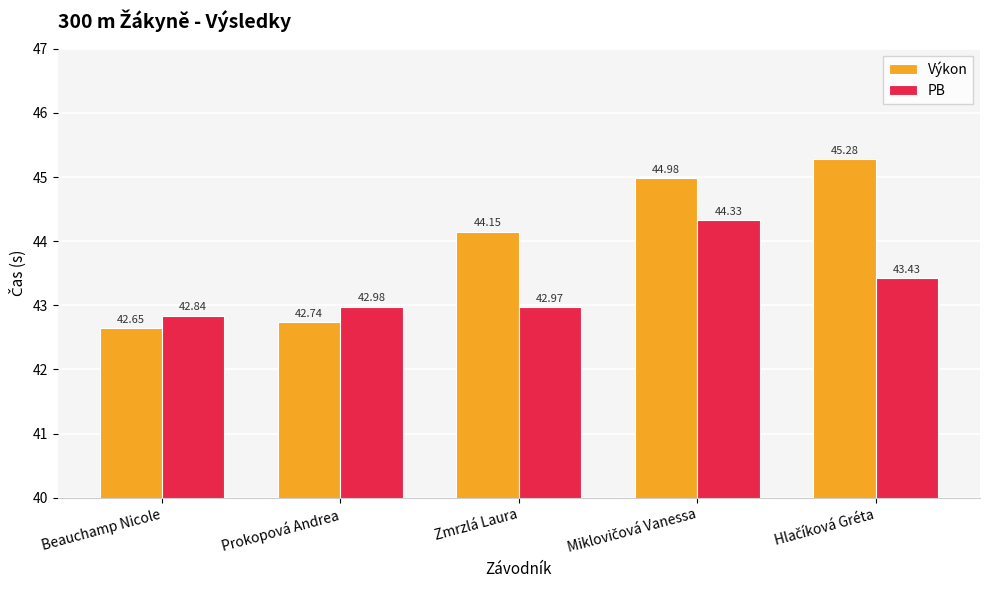

How many data points in Výkon are above 44?

3